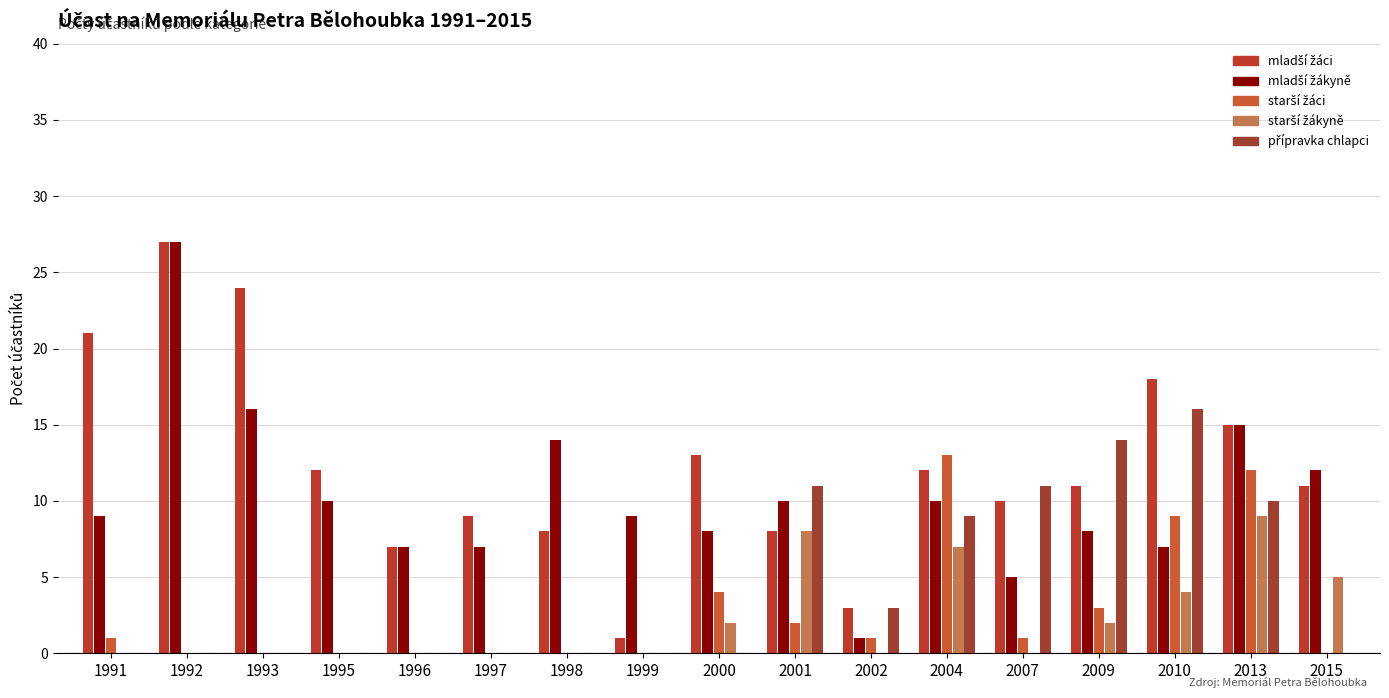

Does the chart contain stacked bars?

No